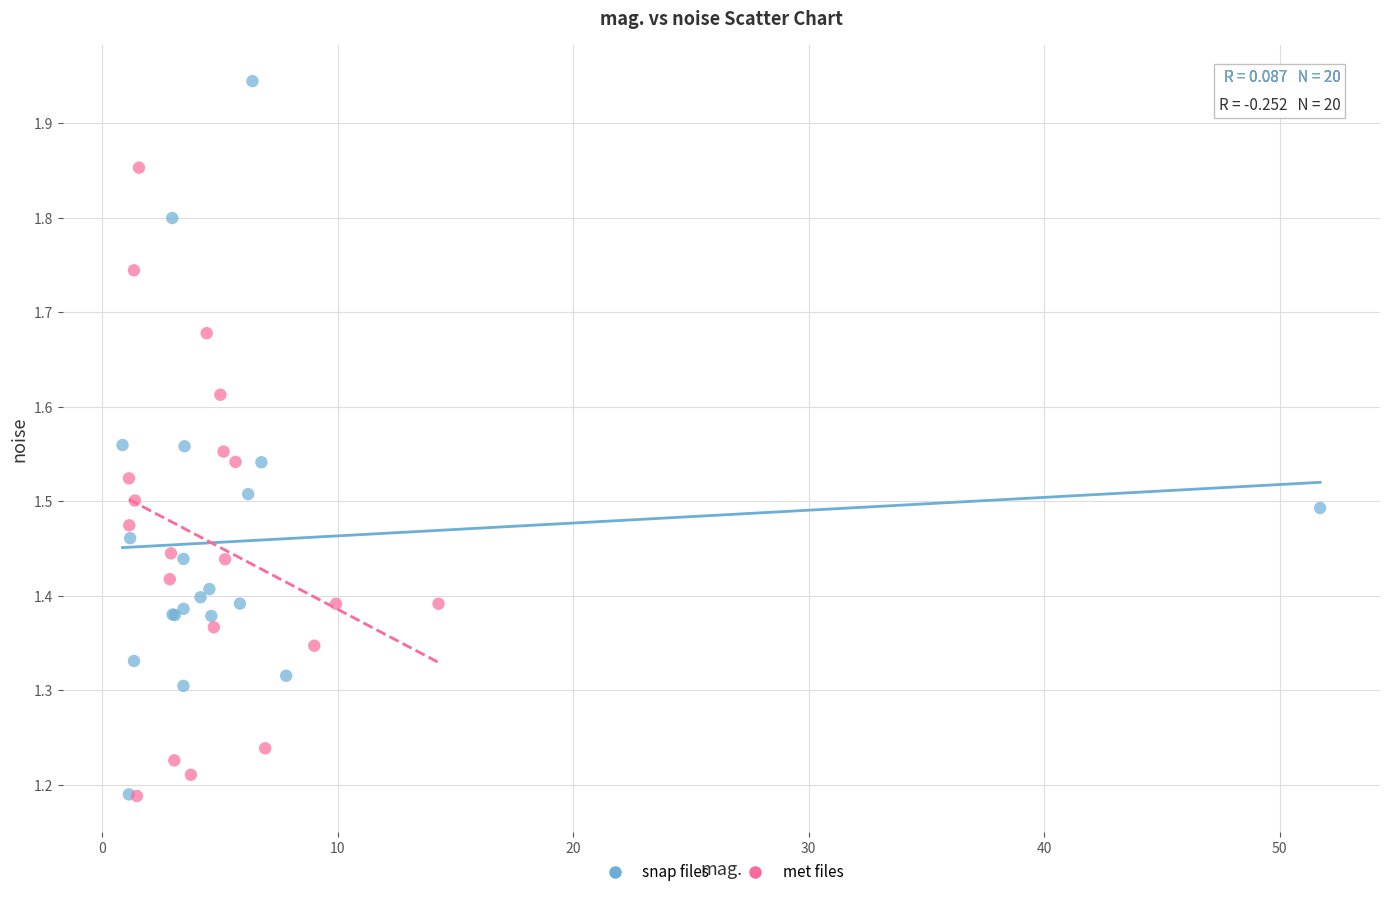

Which series reaches the maximum Y coordinate?

snap files